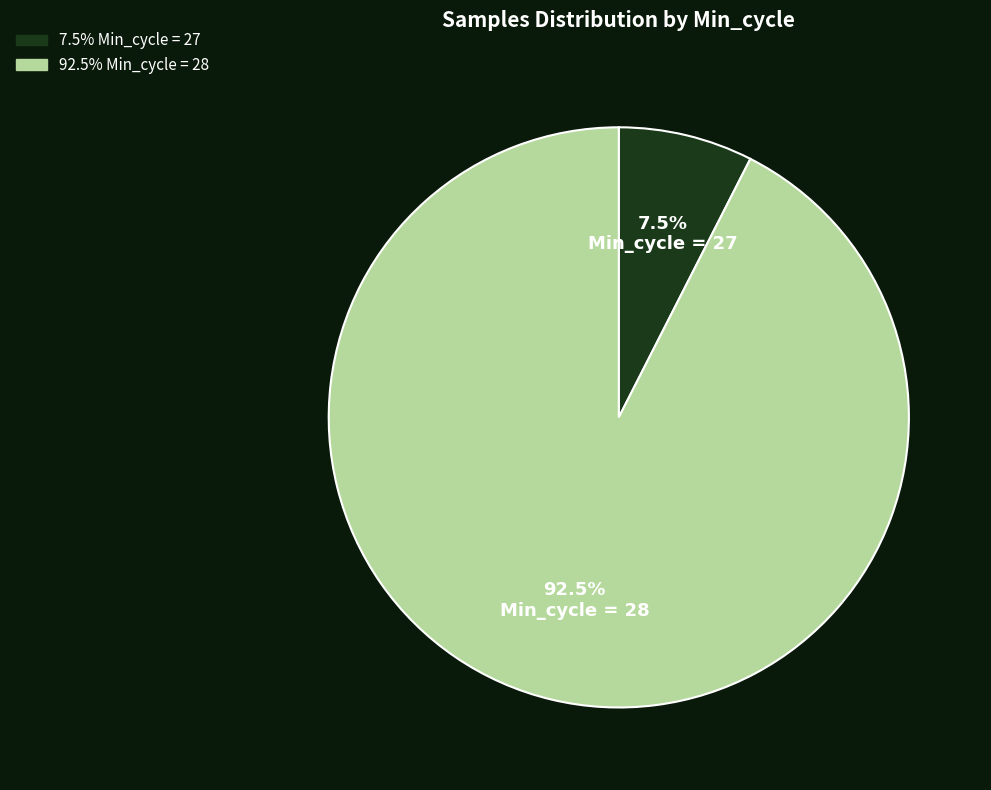

Which category has the smallest portion of the pie?

Min_cycle = 27